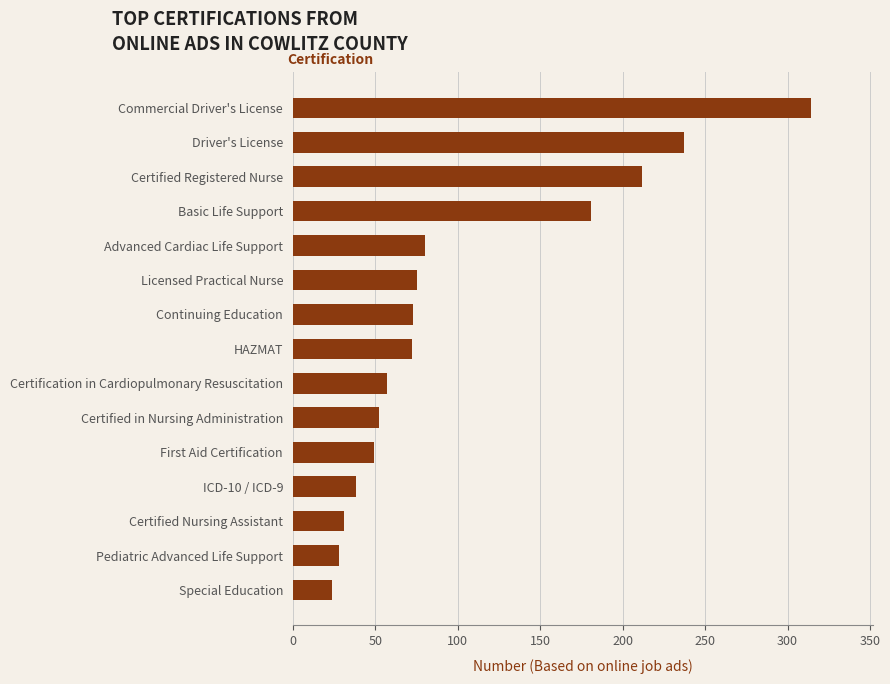

What is the difference between the maximum and second lowest values?

286